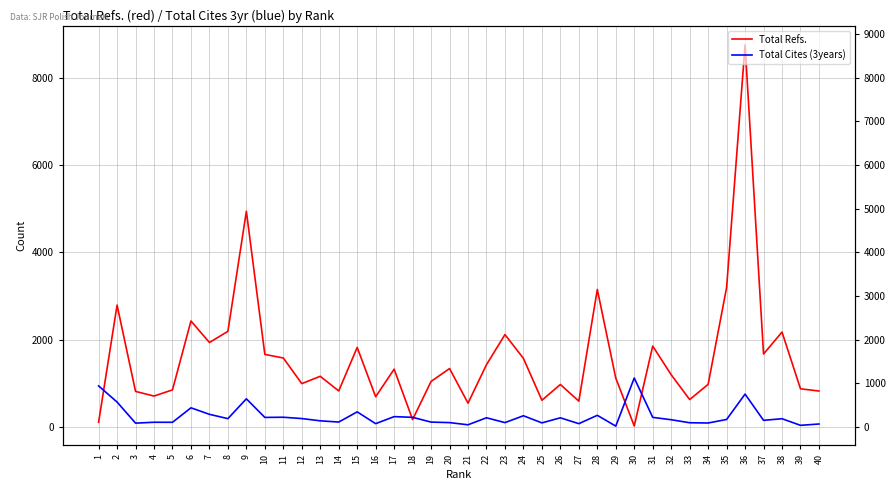

What is the lowest value of the Total Cites (3years) series?

23